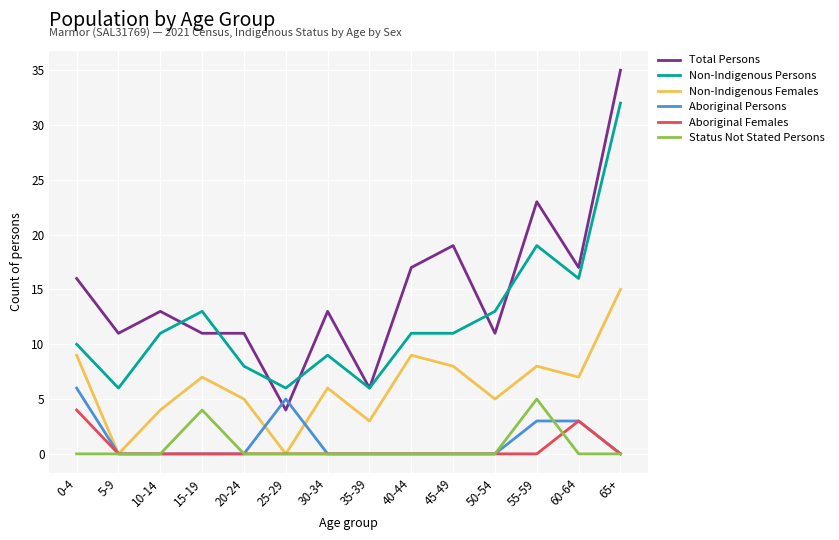

What is the spread (max minus min) of values at 25-29?

6